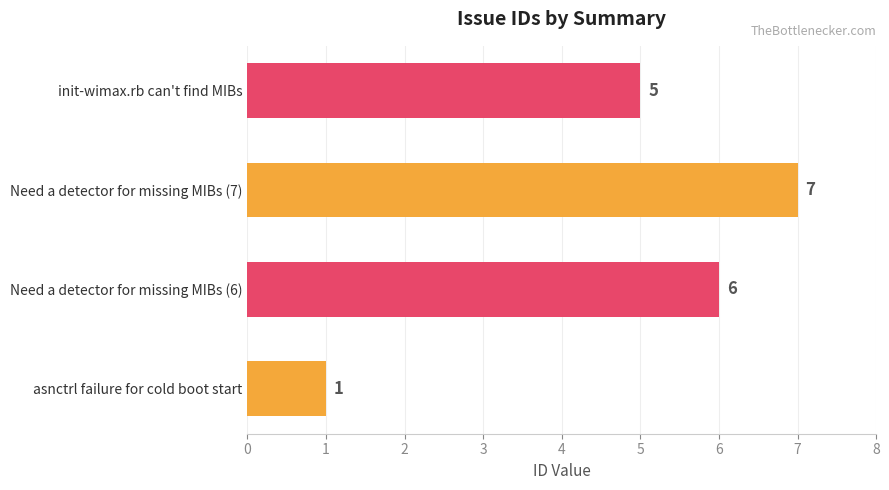

How many data points are less than 6?

2